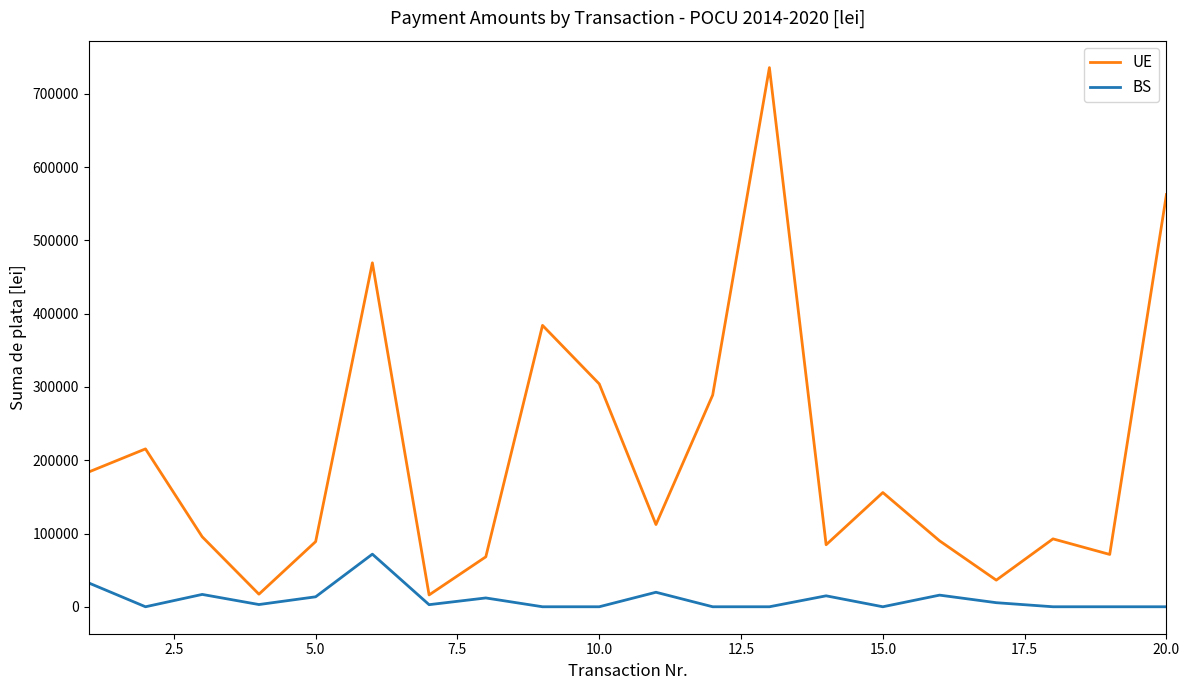

What is the difference between the maximum and minimum values in the UE series?

719792.3